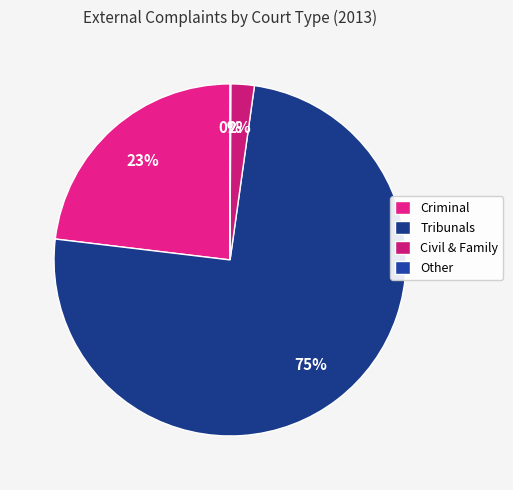

True or false: Criminal accounts for 9% of the total.

False